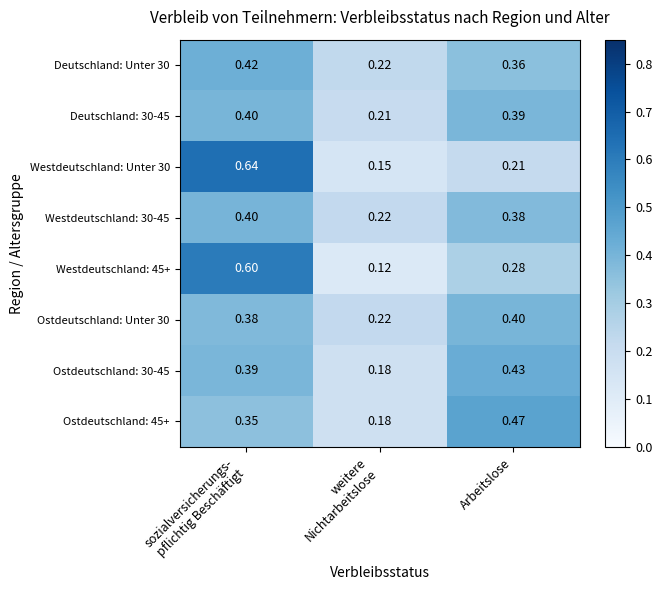

Which has a higher value, weitere
Nichtarbeitslose or sozialversicherungs-
pflichtig Beschäftigt?

sozialversicherungs-
pflichtig Beschäftigt